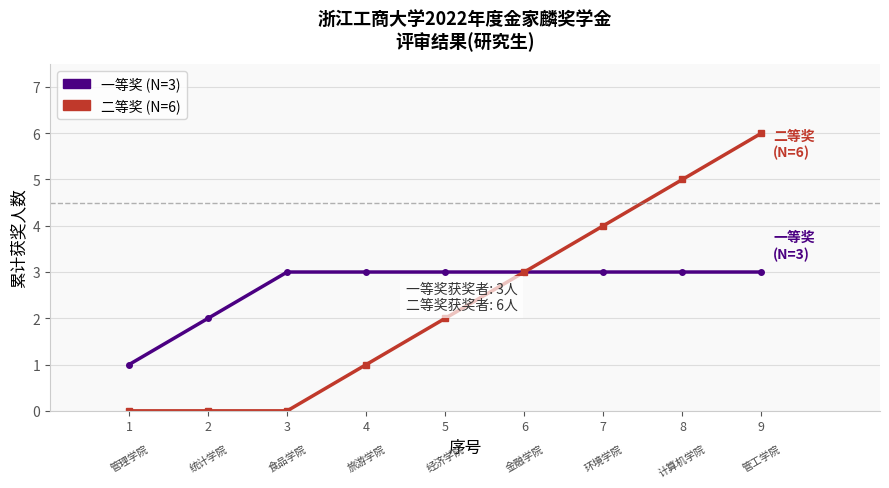

Rank the series by their maximum value, from highest to lowest.

二等奖 (N=6), 一等奖 (N=3)